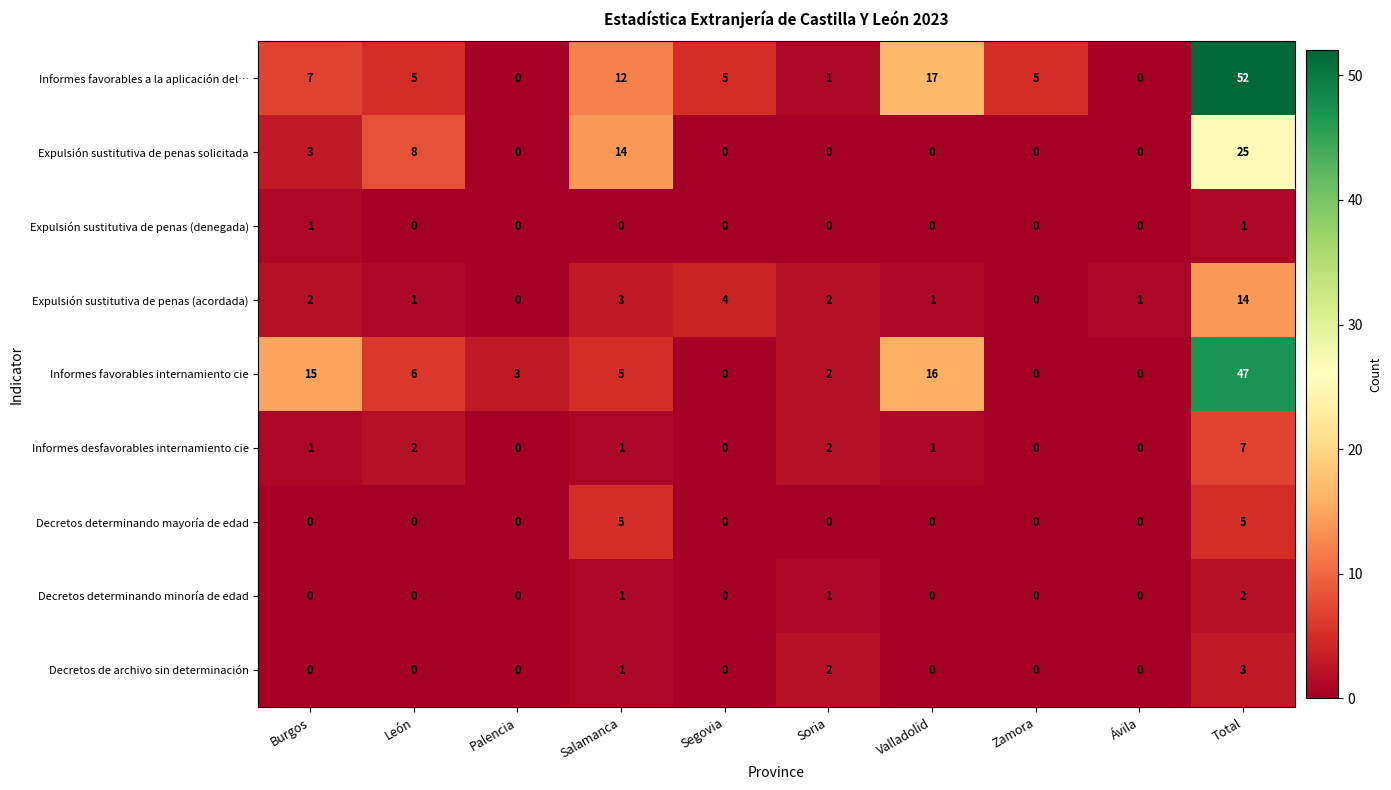

How many values in Decretos de archivo sin determinación are above zero?

3